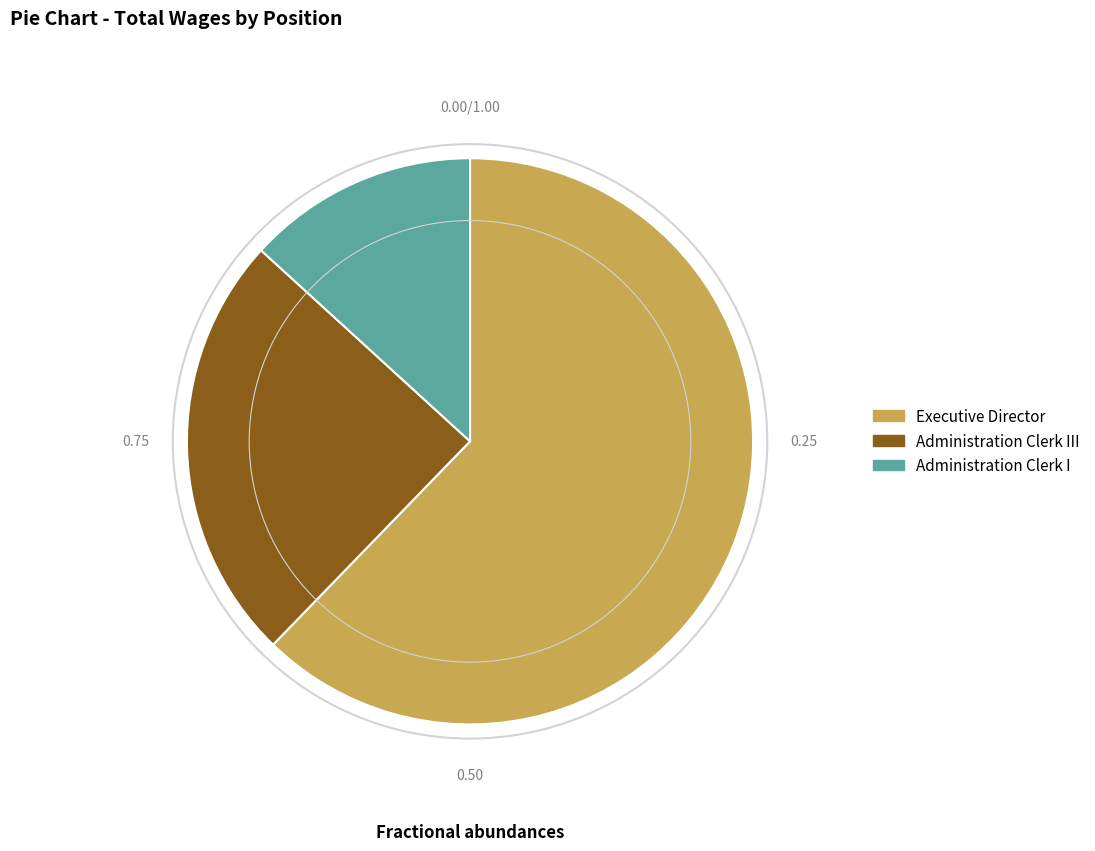

Which slice is the smallest?

Administration Clerk I